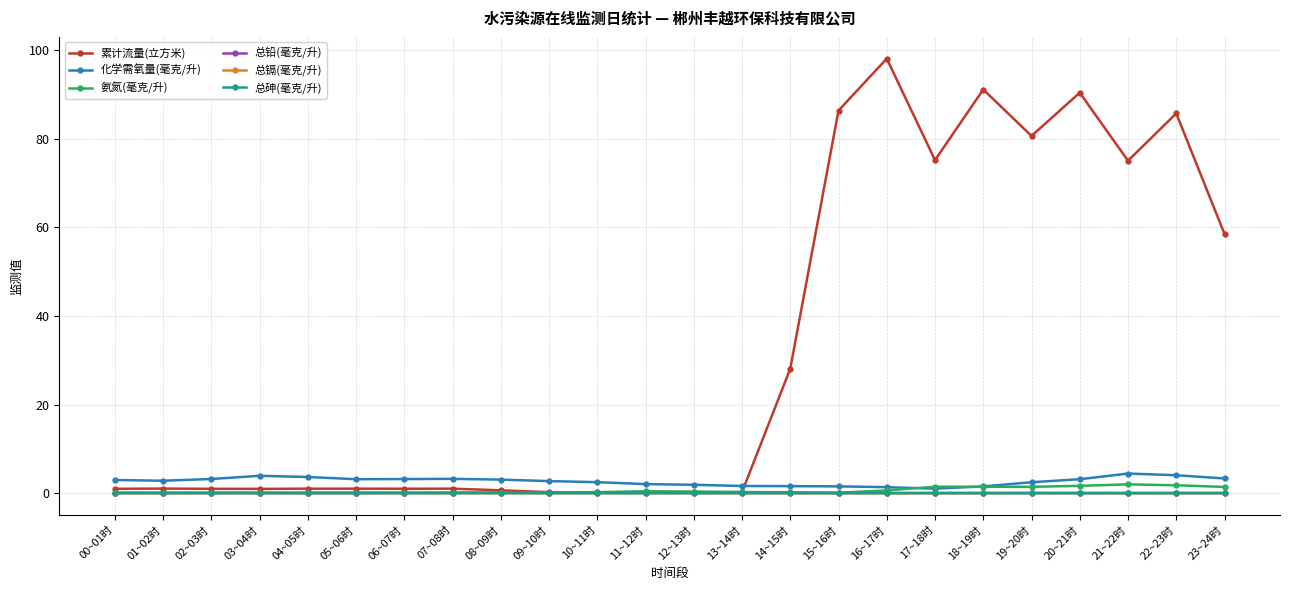

Between 08~09时 and 23~24时, which series saw the biggest shift?

累计流量(立方米)